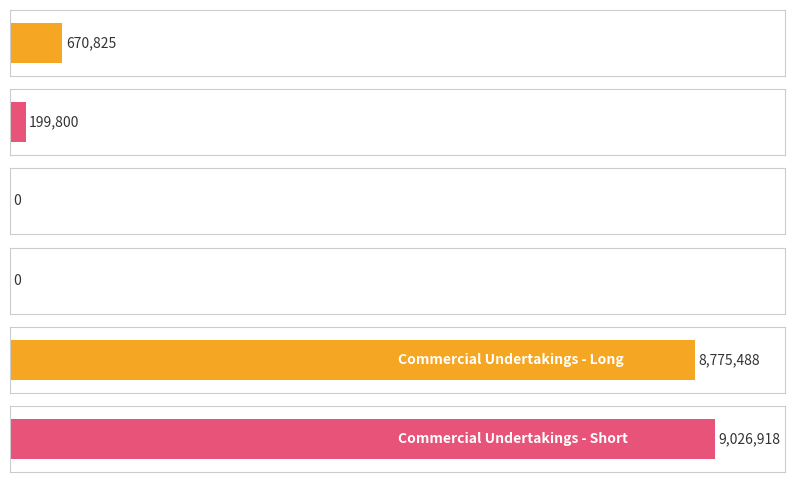

Rank the series at Other Financial Institutions from lowest to highest value.

Long, Short